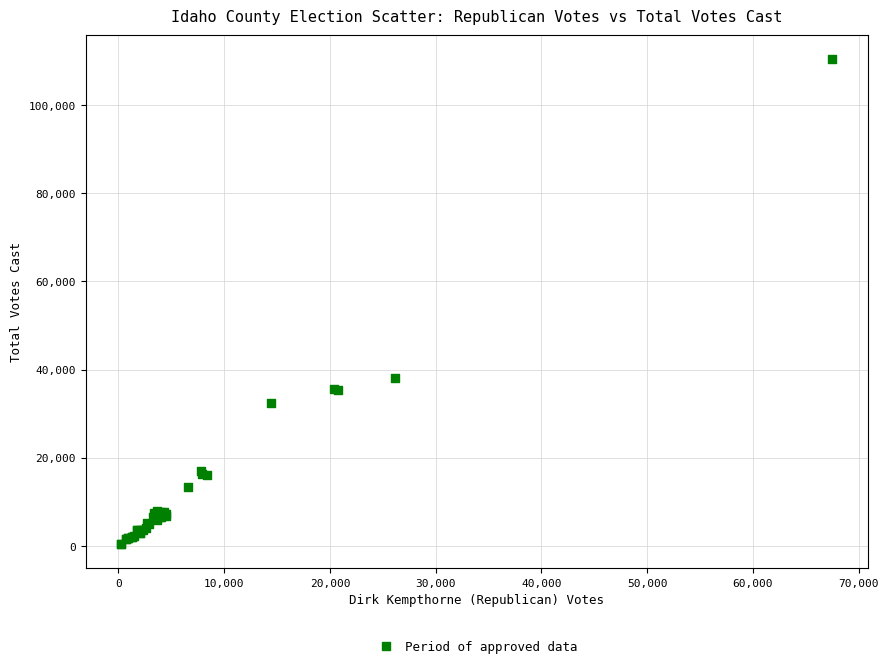

What Y value in the scatter plot is closest to 55405?

37987